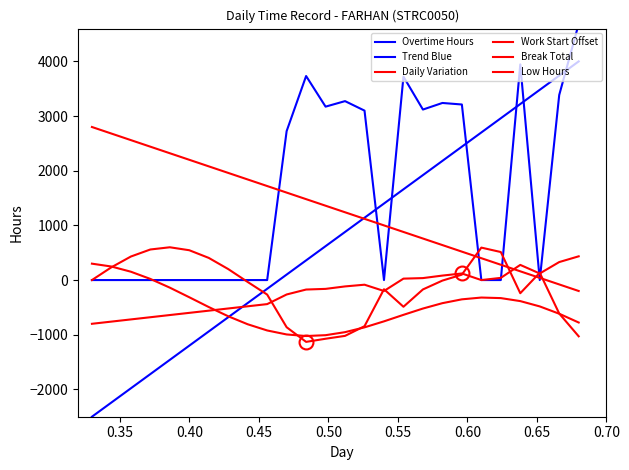

Which series has the largest range (max minus min)?

Trend Blue